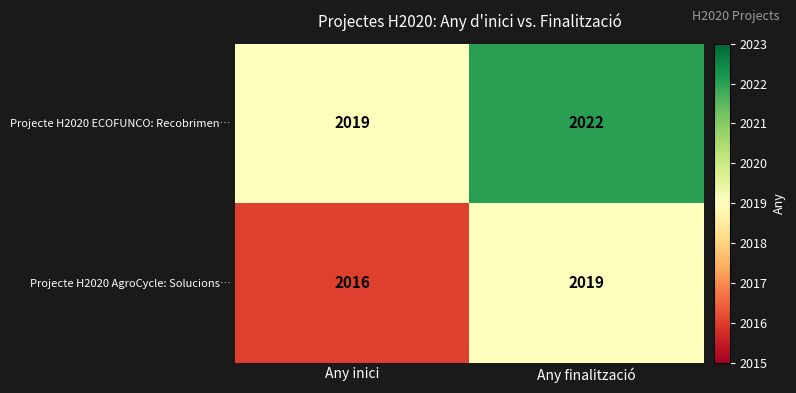

Rank the series at Any finalització from lowest to highest value.

Projecte H2020 AgroCycle: Solucions…, Projecte H2020 ECOFUNCO: Recobrimen…